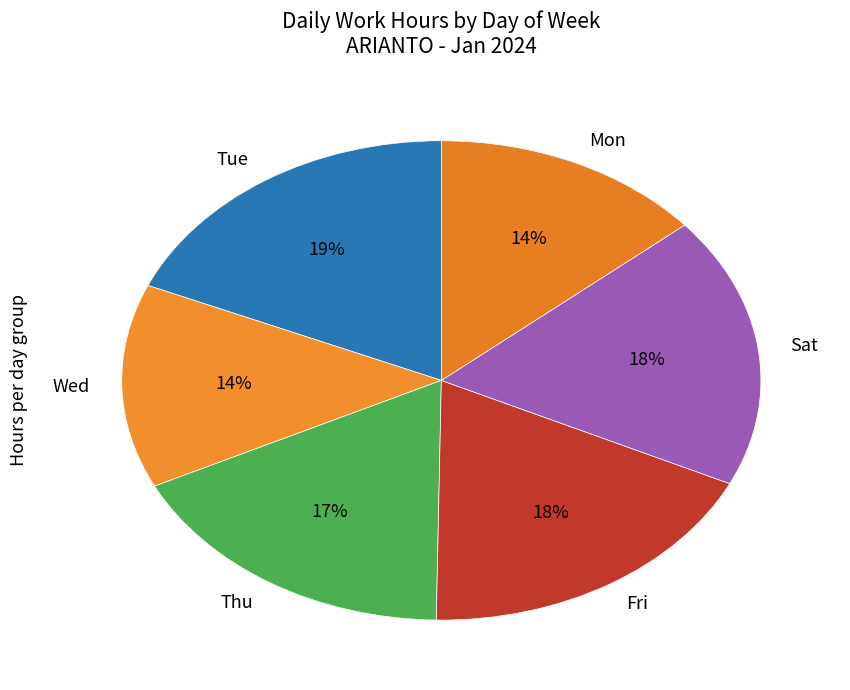

What percentage is the Fri slice, to the nearest percent?

18%